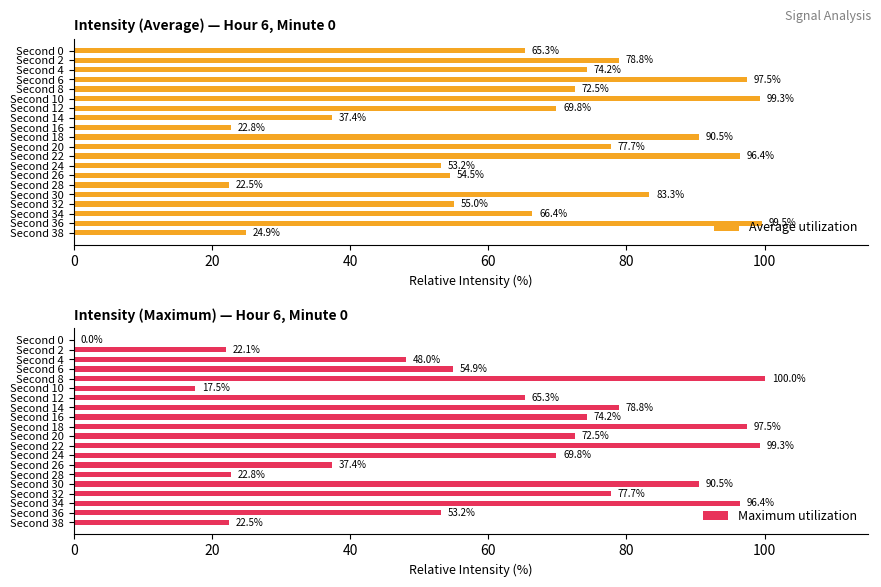

How many groups of bars are there?

20